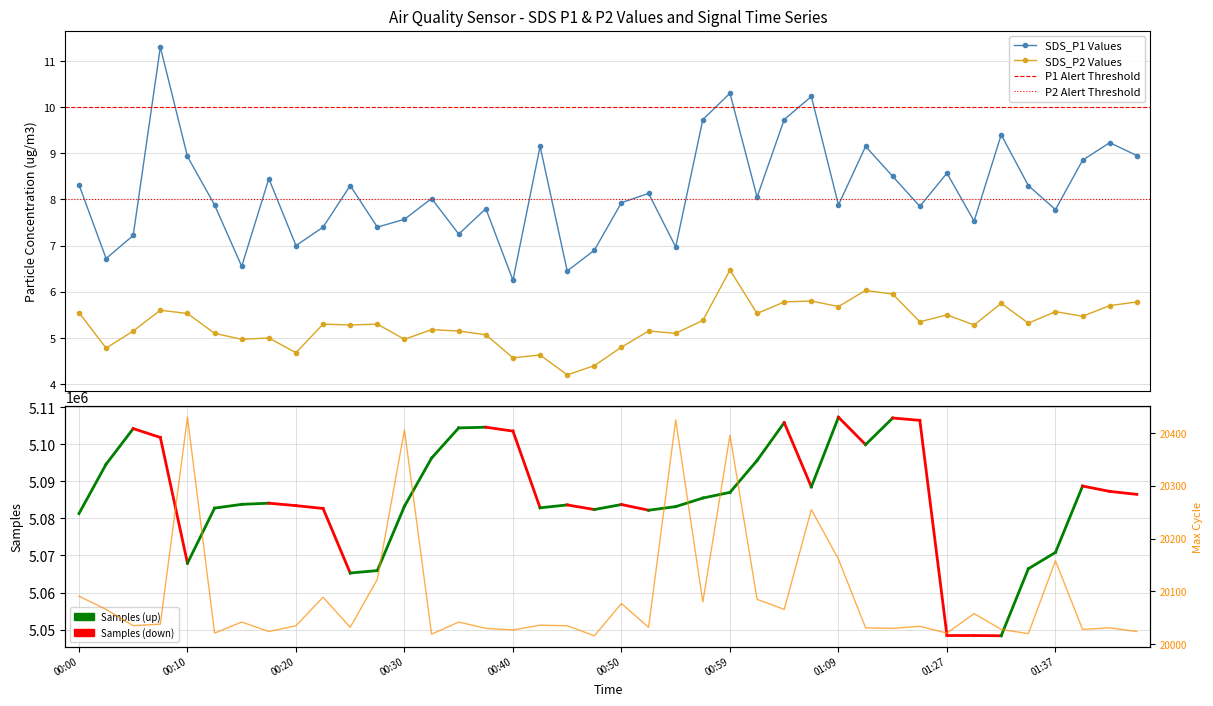

At how many categories does at least one series exceed 6?

40